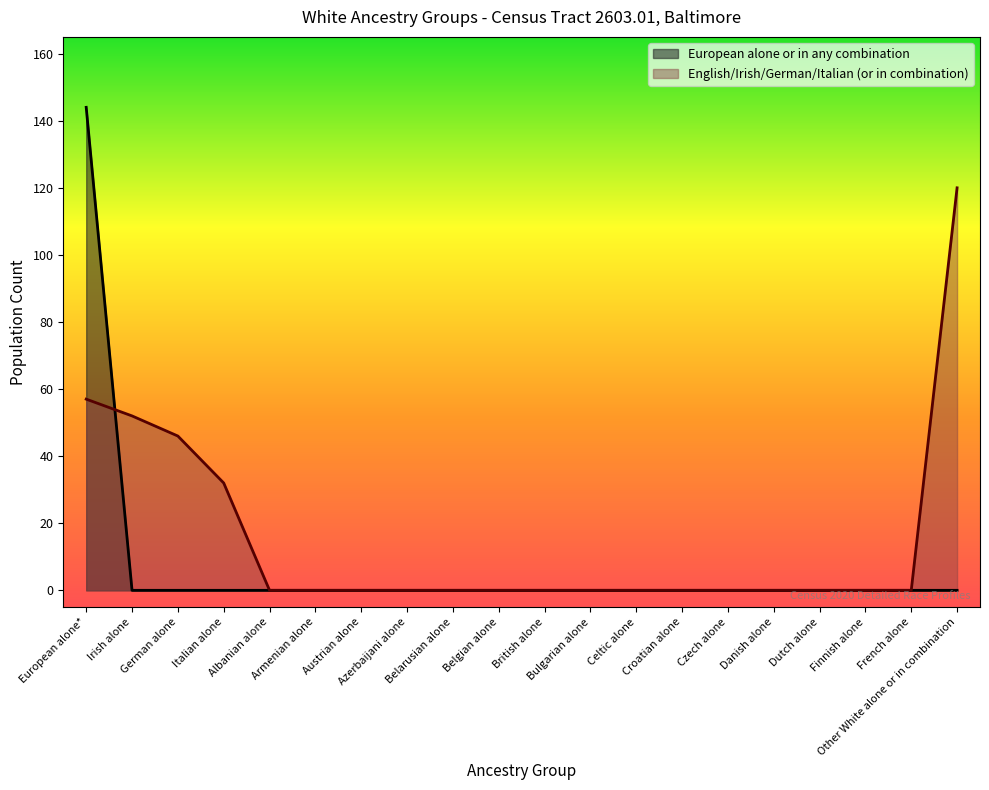

At which label does English alone or in any combination reach its minimum?

Albanian alone